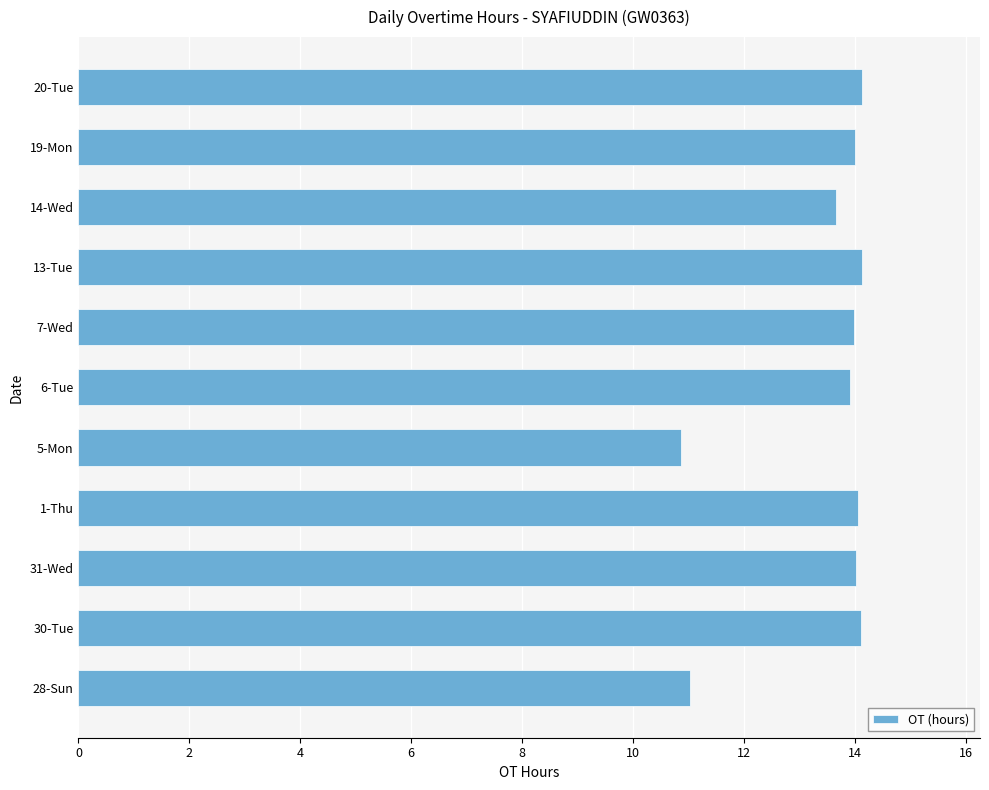

What is the minimum value shown in the chart?

10.9